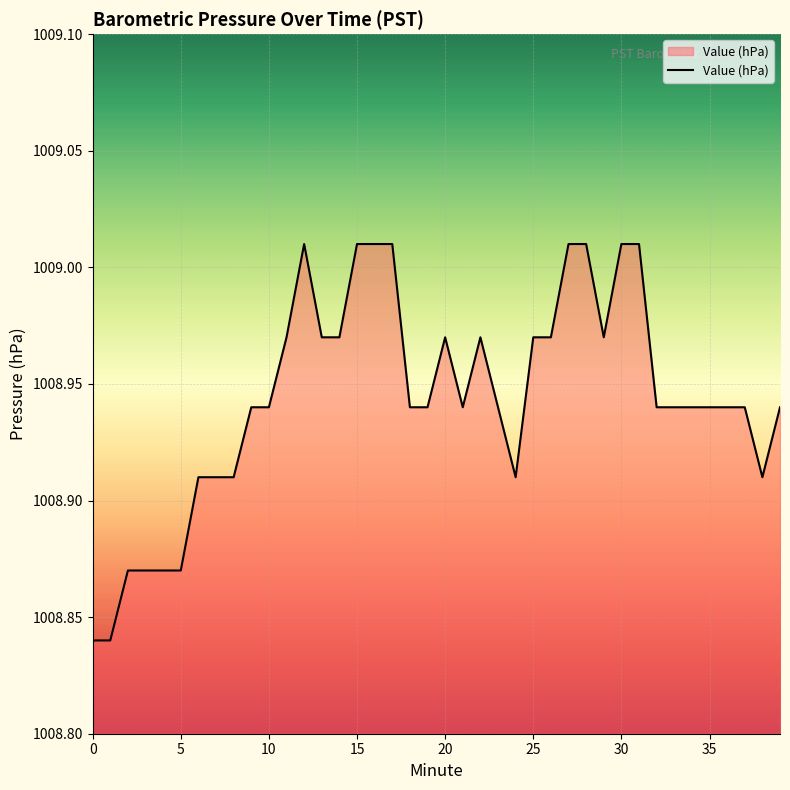

How many lines are shown in the chart?

1